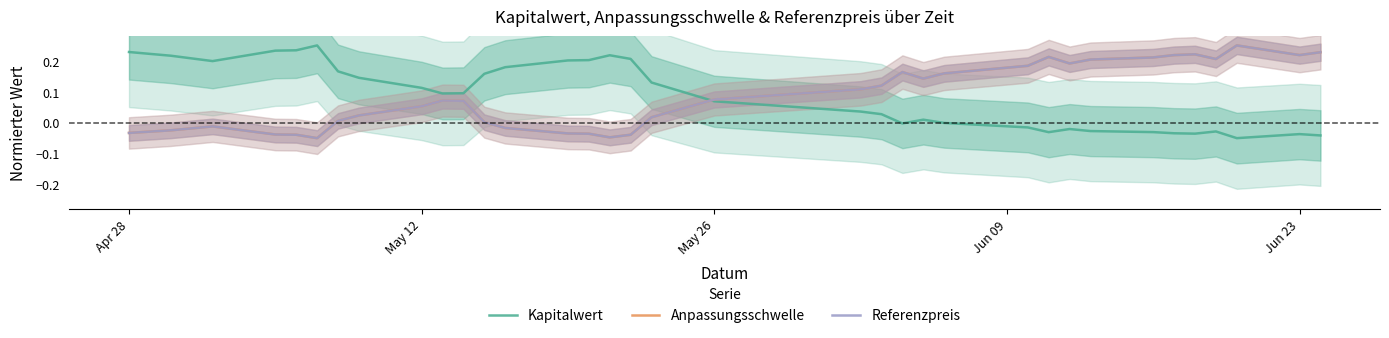

True or false: Kapitalwert and Anpassungsschwelle cross at least once.

True